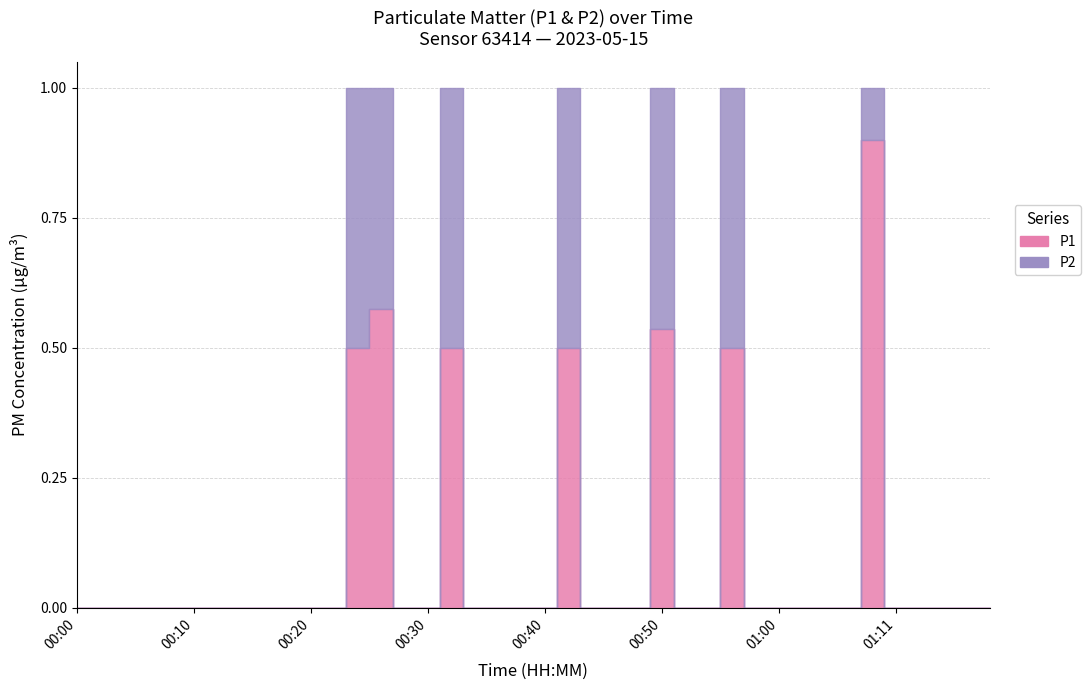

True or false: P2 and P1 cross at least once.

False